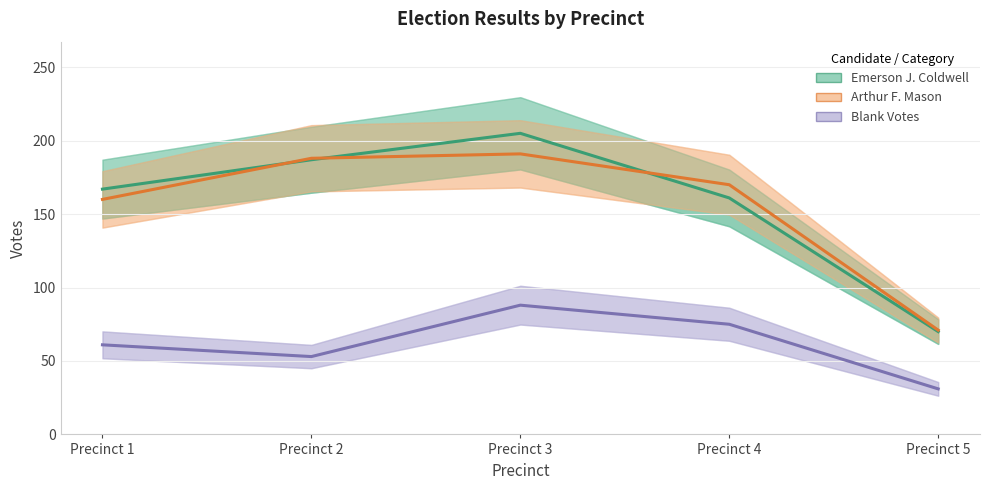

Reading left to right, extract all data points from this chart.

Emerson J. Coldwell: Precinct 1=167	Precinct 2=187	Precinct 3=205	Precinct 4=161	Precinct 5=70
Arthur F. Mason: Precinct 1=160	Precinct 2=188	Precinct 3=191	Precinct 4=170	Precinct 5=71
Blank Votes: Precinct 1=61	Precinct 2=53	Precinct 3=88	Precinct 4=75	Precinct 5=31